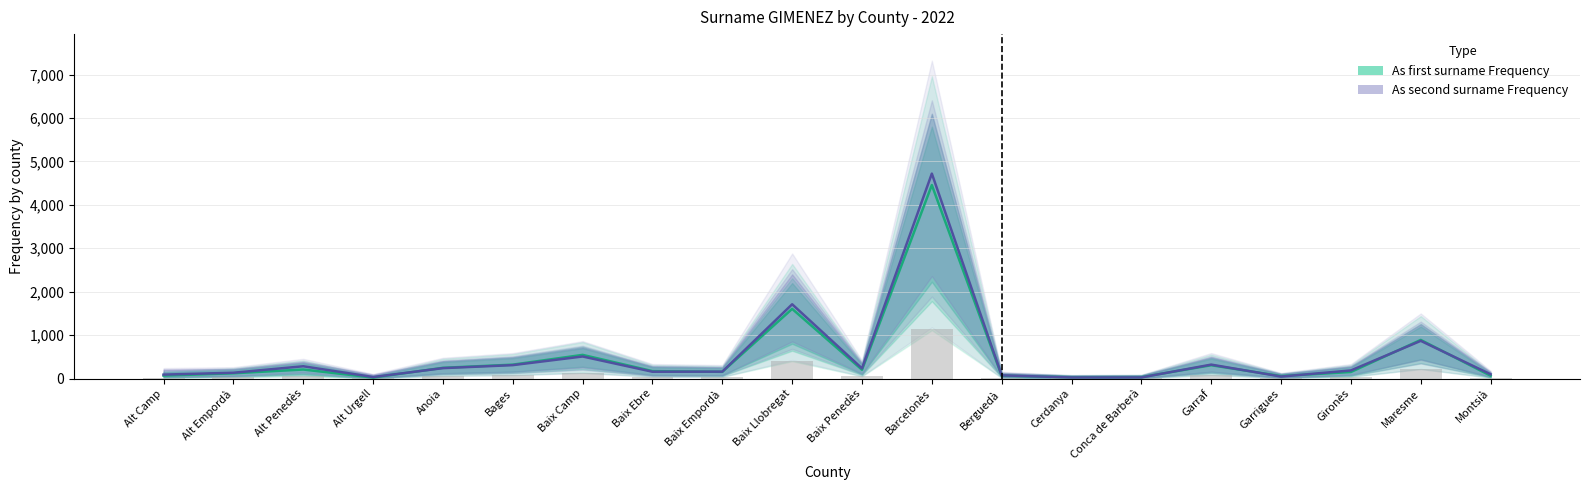

What are all the series names shown in the legend?

As first surname Frequency, As second surname Frequency